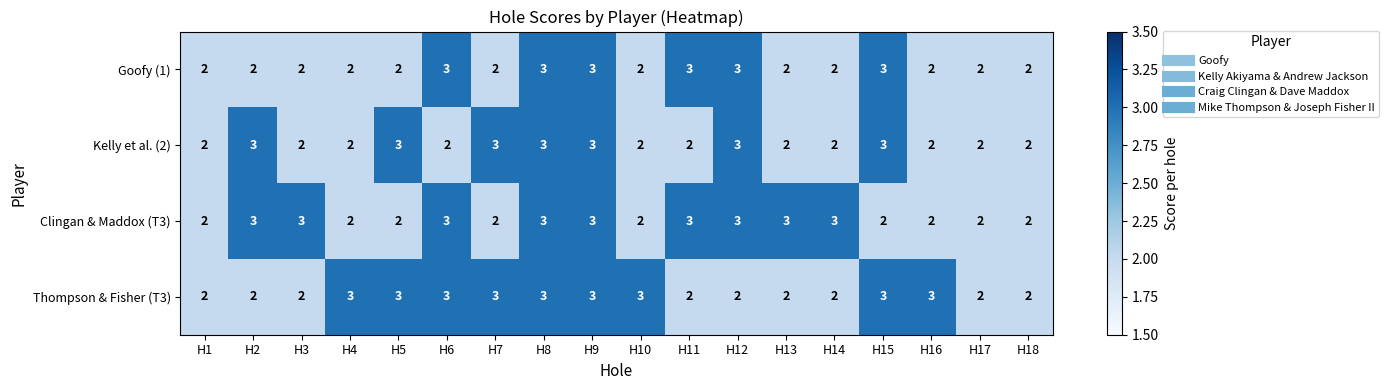

What is the total value across all series at H6?

11